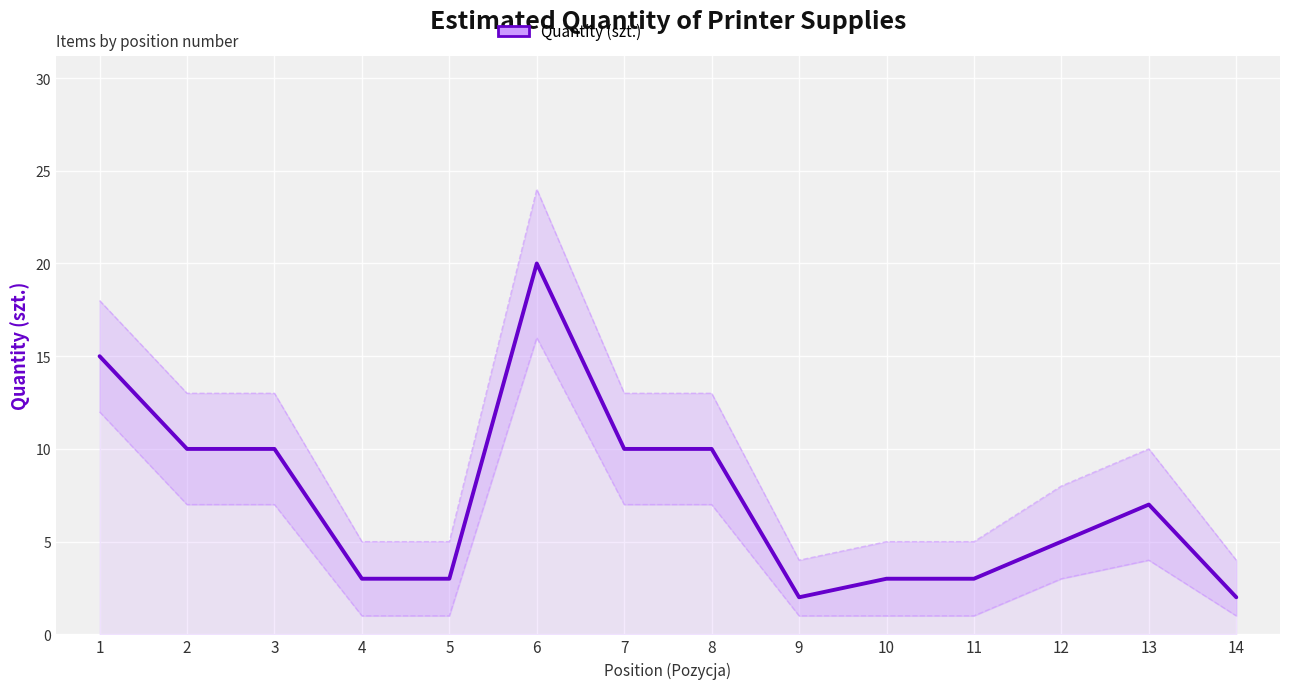

Reading left to right, what are all the values shown in this chart?

15	10	10	3	3	20	10	10	2	3	3	5	7	2